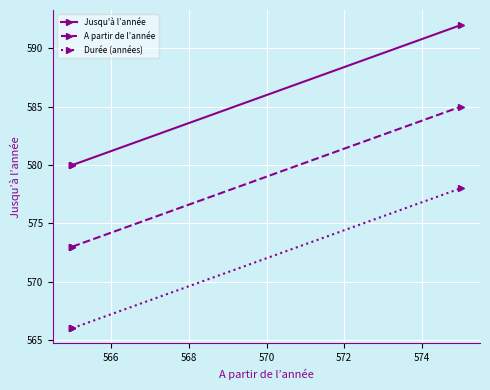

True or false: A partir de l’année and Jusqu'à l’année cross at least once.

False